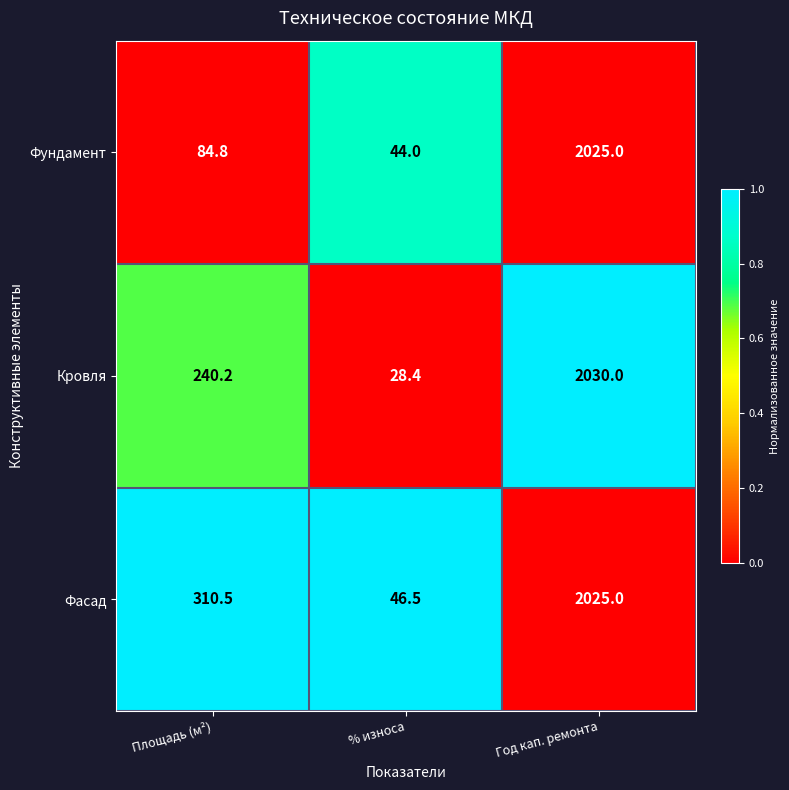

What is the sum of all Фасад values?

2382.0